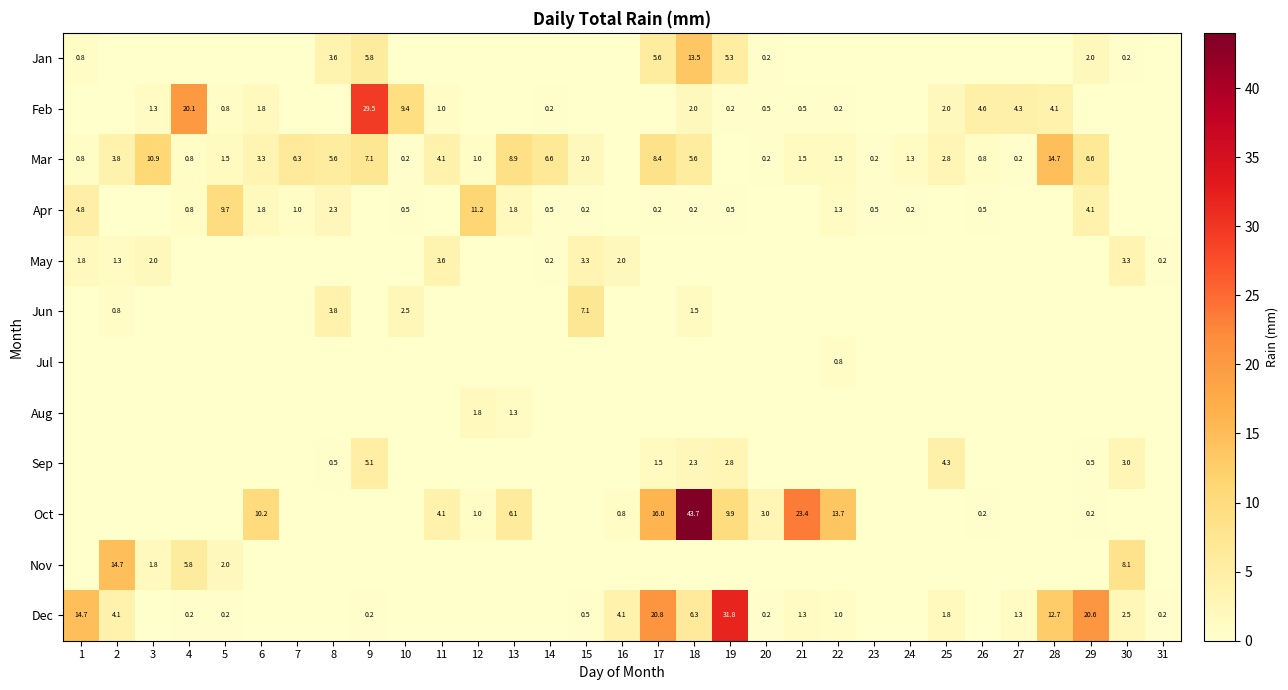

The Oct series shows 13.7 at 22. True or false?

True